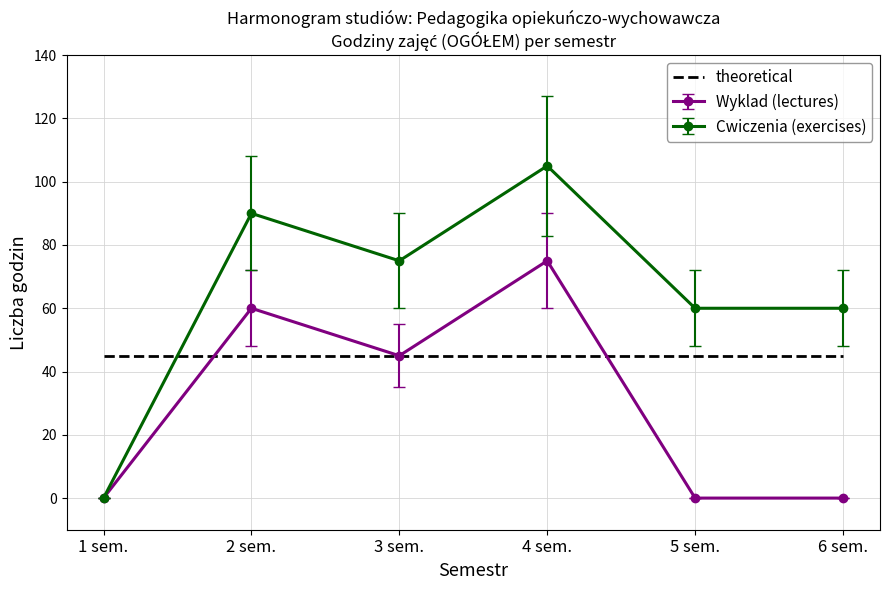

Which series has the largest range (max minus min)?

Cwiczenia (exercises)